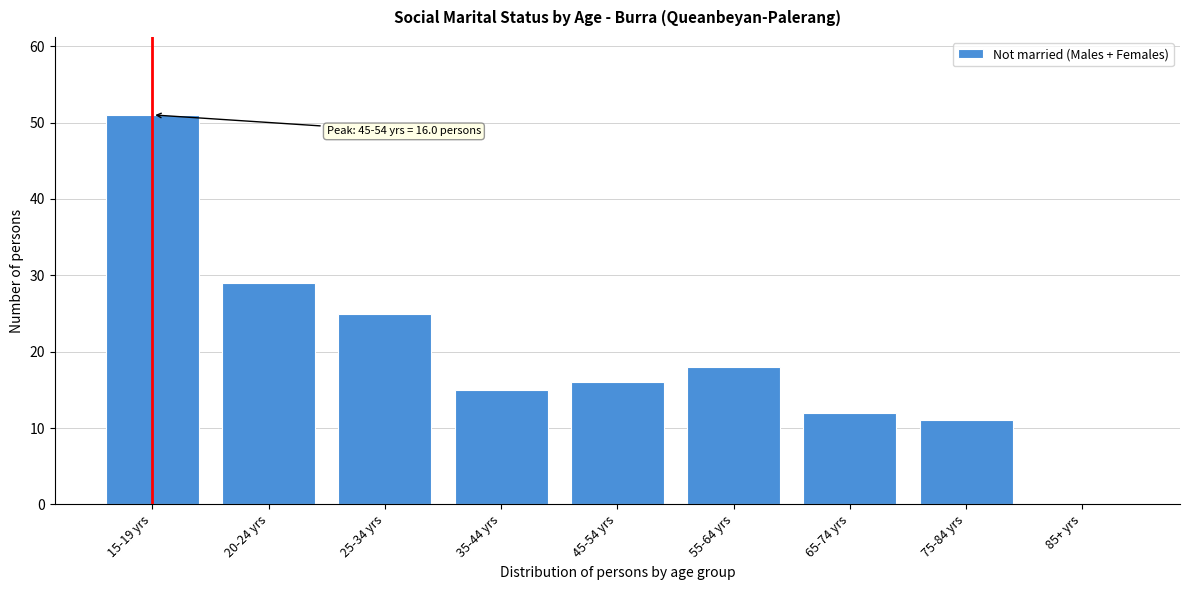

Reading left to right, transcribe all the data shown in this chart.

15-19 yrs=51	20-24 yrs=29	25-34 yrs=25	35-44 yrs=15	45-54 yrs=16	55-64 yrs=18	65-74 yrs=12	75-84 yrs=11	85+ yrs=0